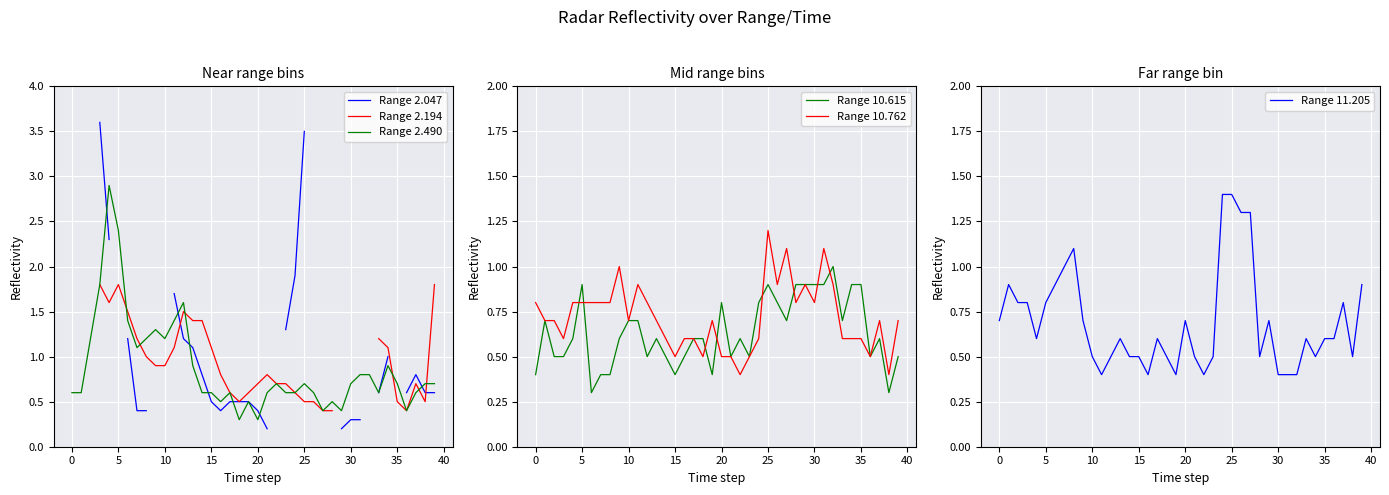

Rank the series by their average value, from highest to lowest.

Range 2.047, Range 2.194, Range 2.490, Range 10.762, Range 11.205, Range 10.615